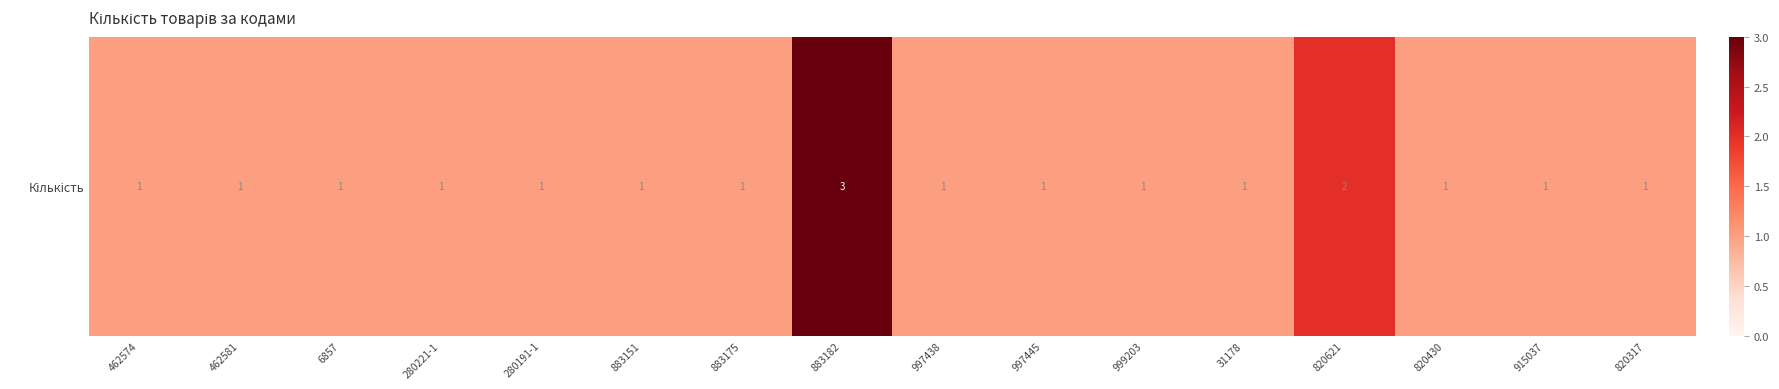

Rank the categories by value from highest to lowest.

883182, 820621, 462574, 462581, 6857, 280221-1, 280191-1, 883151, 883175, 997438, 997445, 999203, 31178, 820430, 915037, 820317